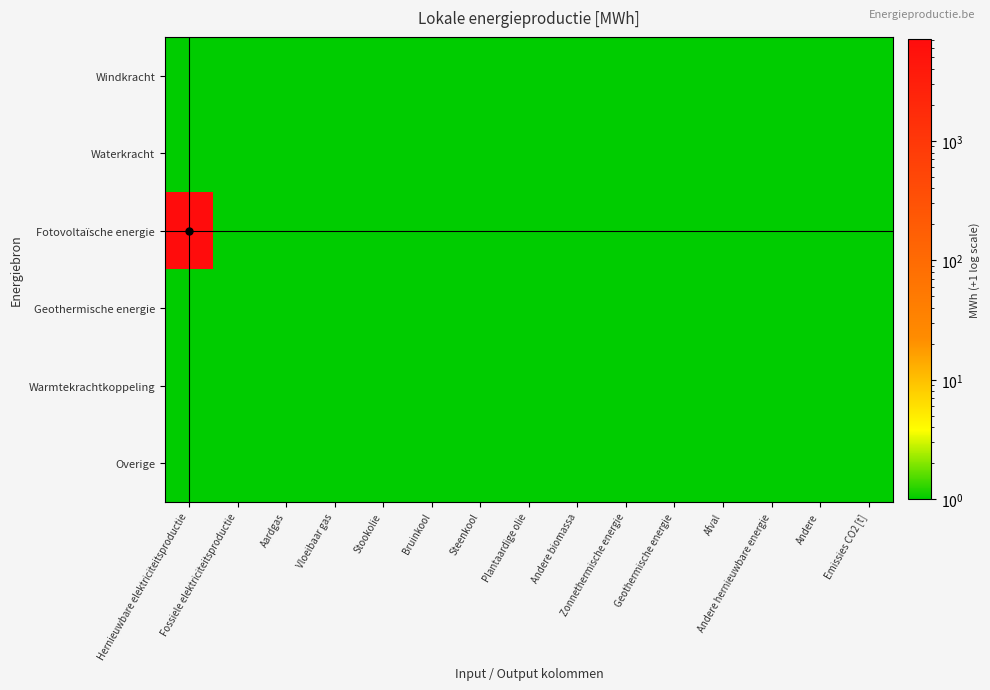

At how many categories does at least one series exceed 5687?

1